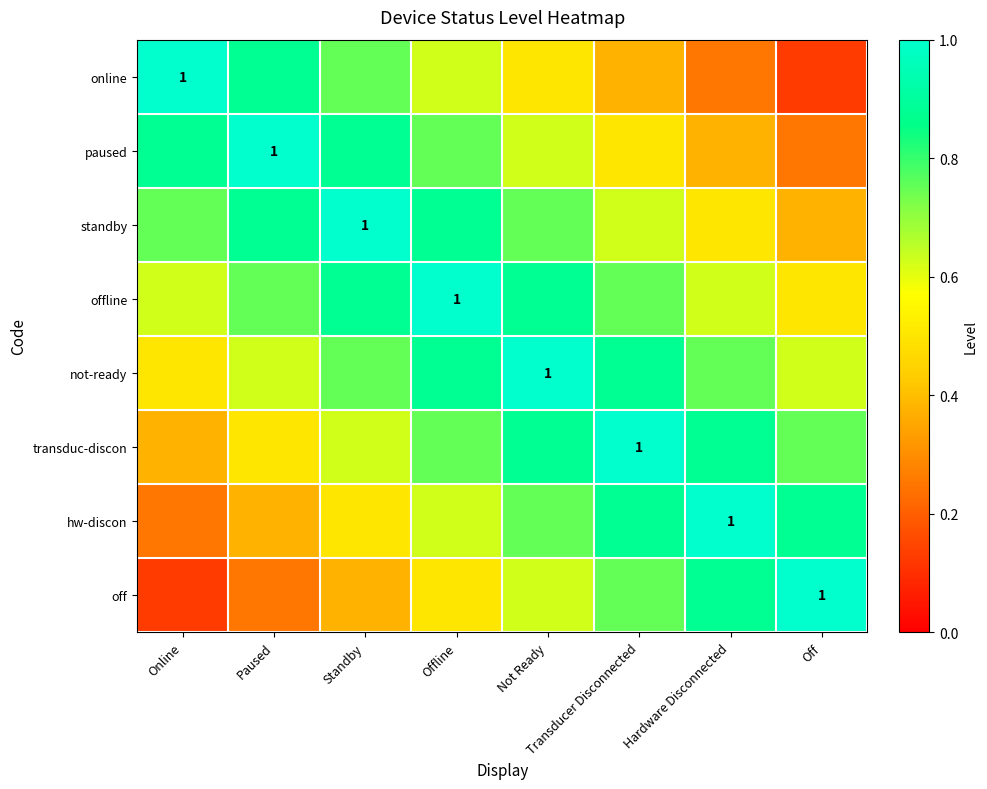

Which has a higher value, Online or Not Ready?

Online